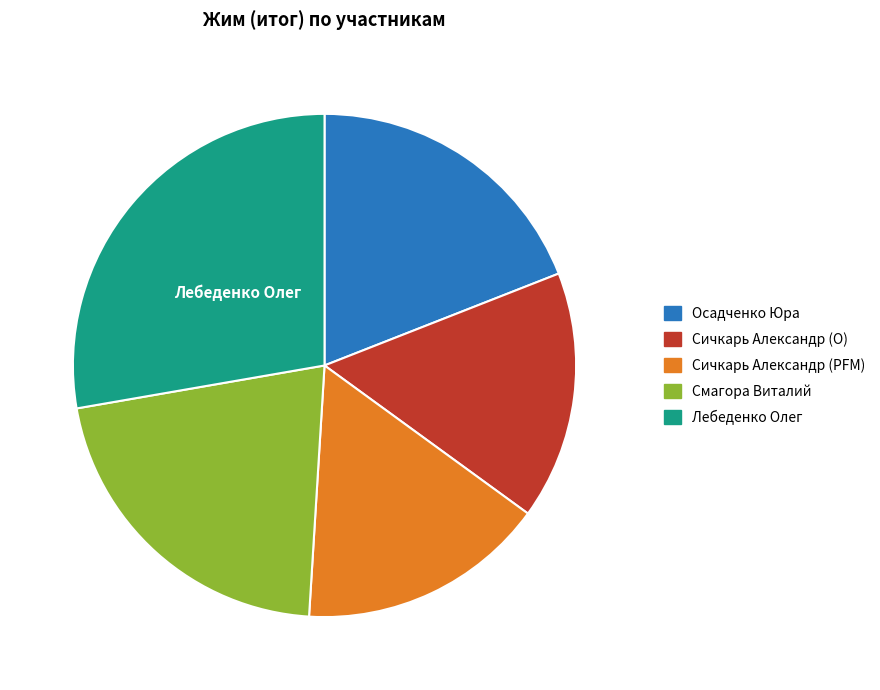

How many segments does this pie chart have?

5